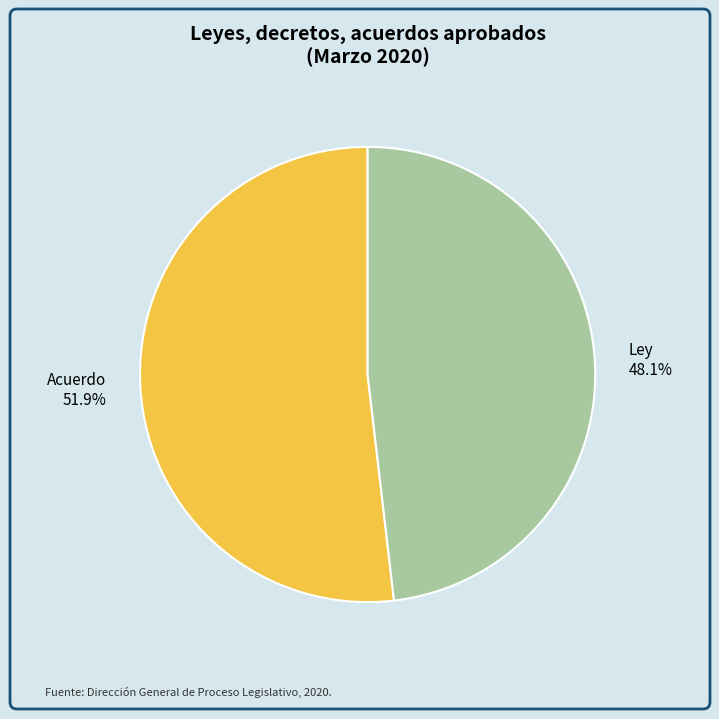

Do Acuerdo and Ley together represent more than half of the pie?

Yes